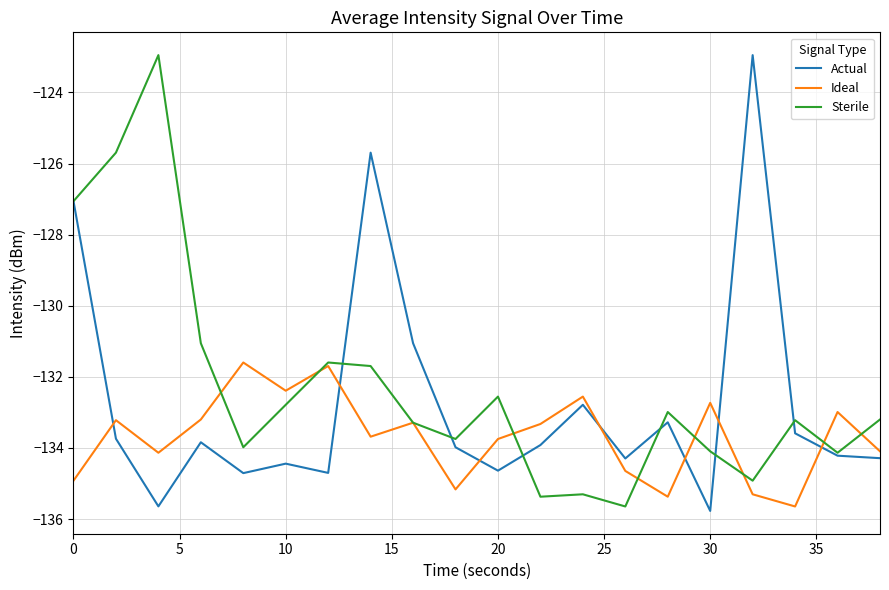

What is the difference between the second highest and minimum values in the Actual series?

10.1